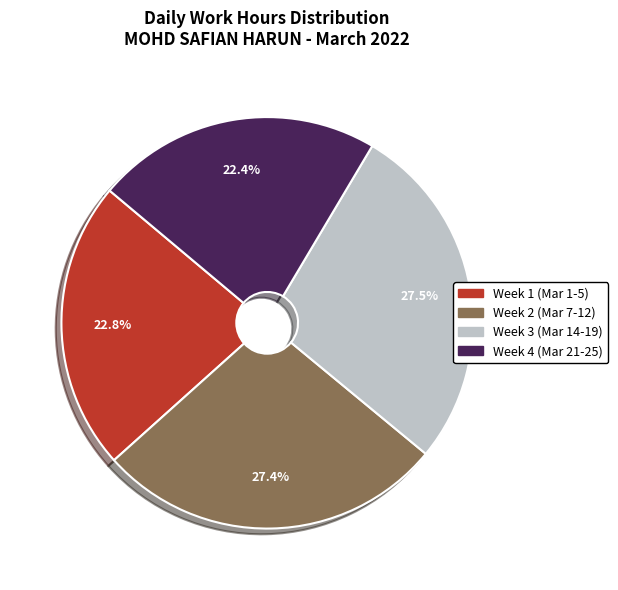

Is there any slice that represents more than half of the pie?

No